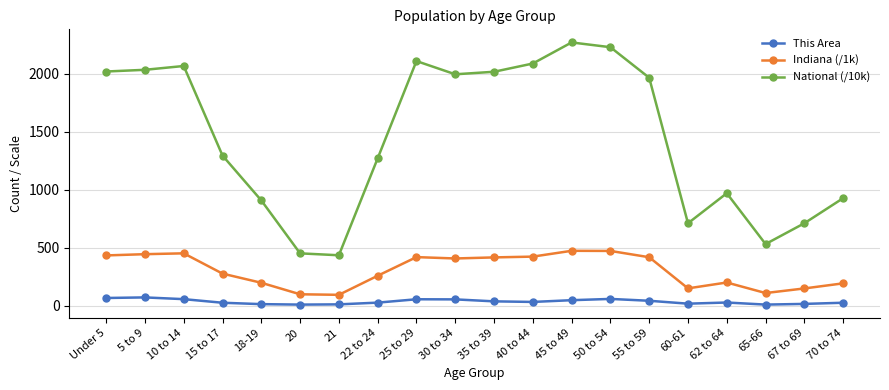

List the series in order of their peak value, highest first.

National (/10k), Indiana (/1k), This Area